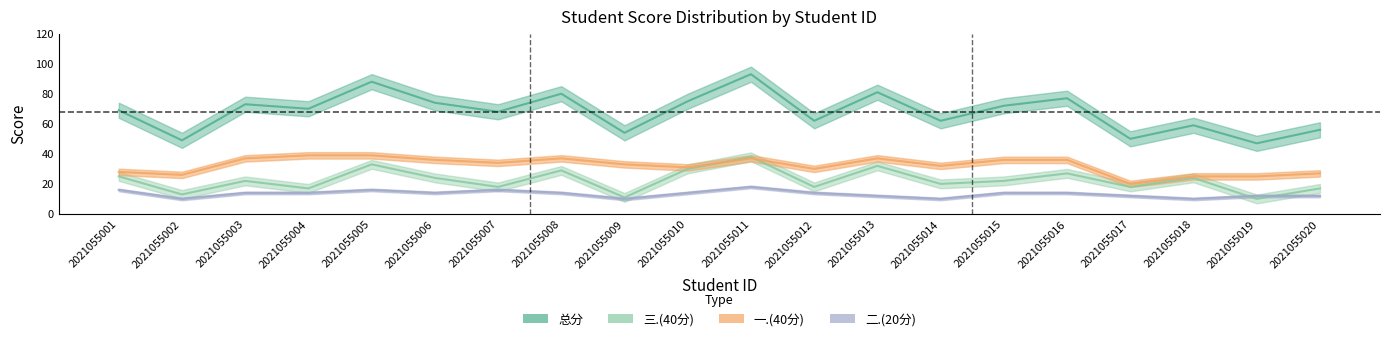

What is the spread (max minus min) of values at 2021055003?

59